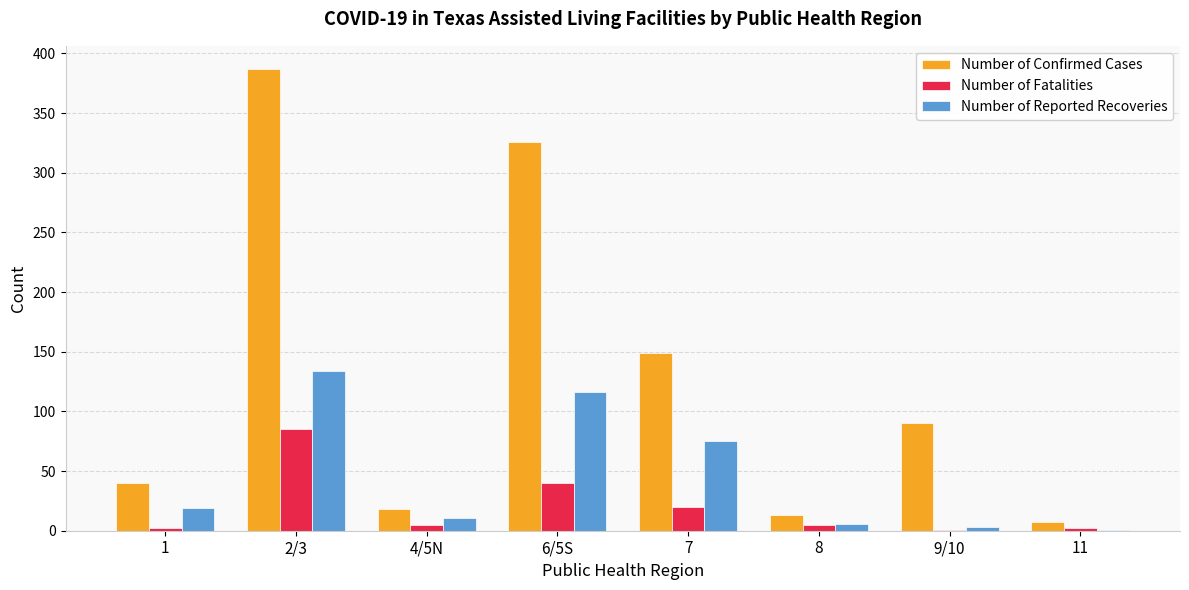

What is the spread (max minus min) of values at 11?

6